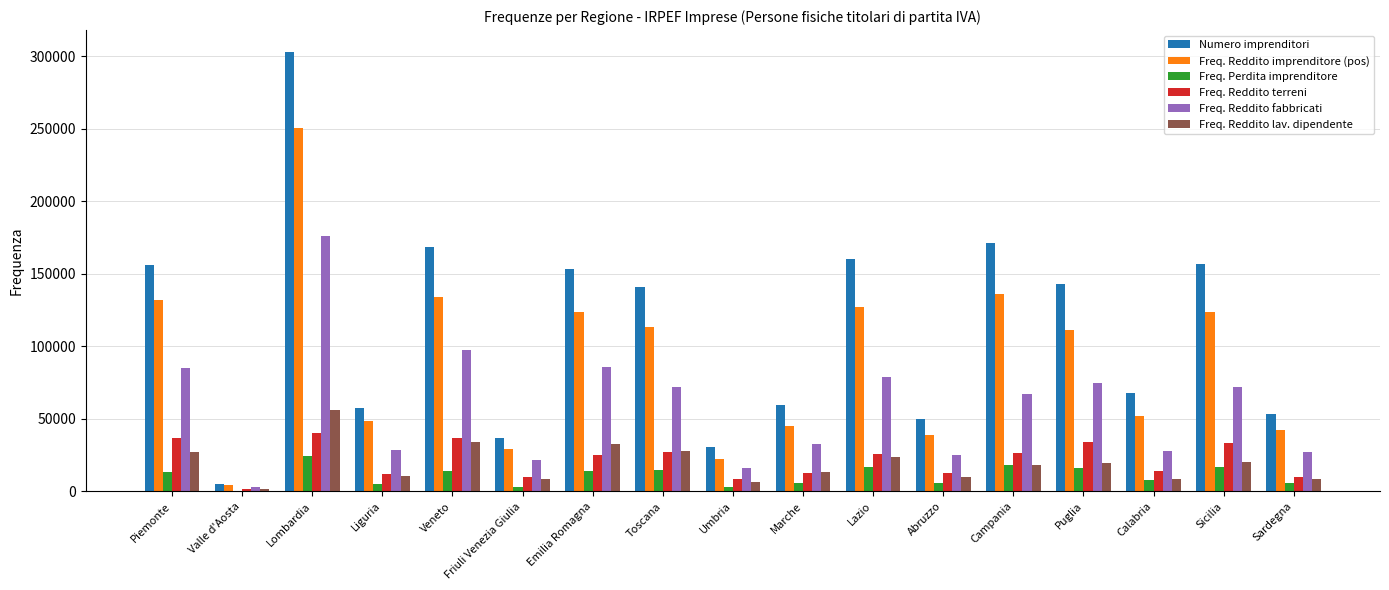

Between Marche and Sicilia, which series saw the biggest shift?

Numero imprenditori